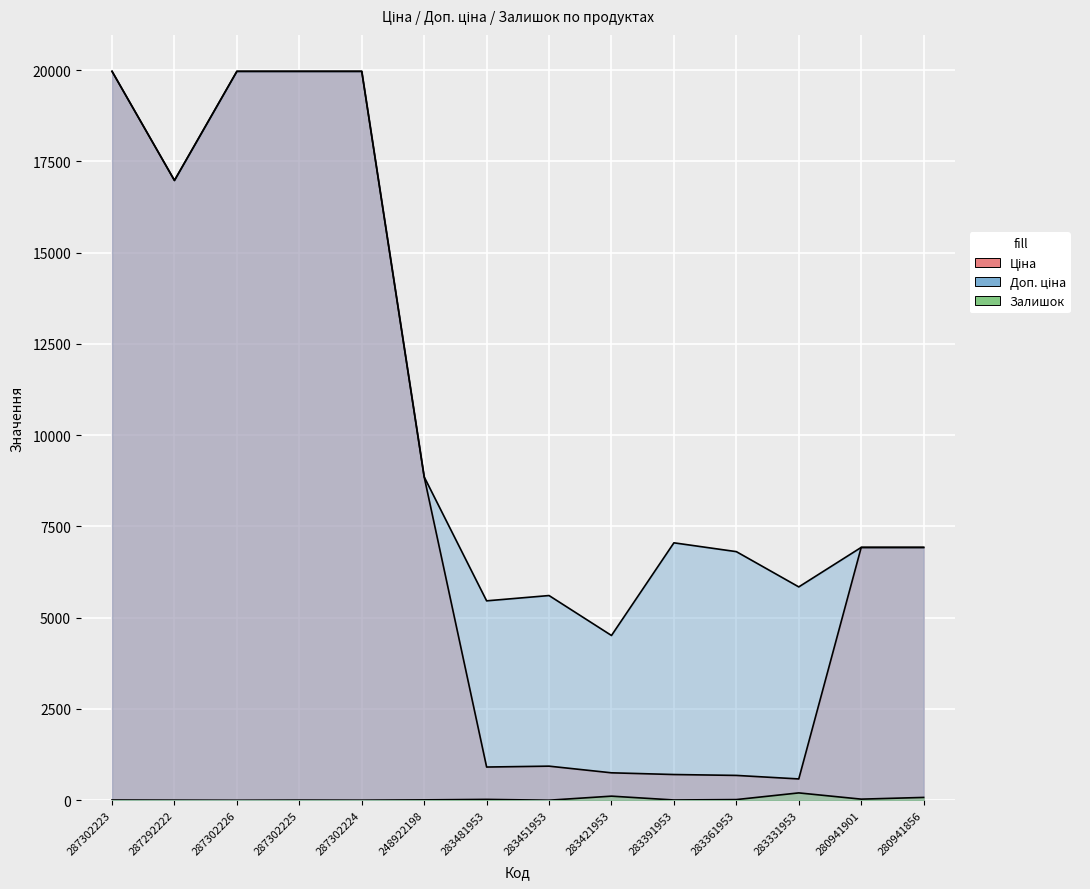

Is it true that Залишок equals 1.0 at 287302226?

True